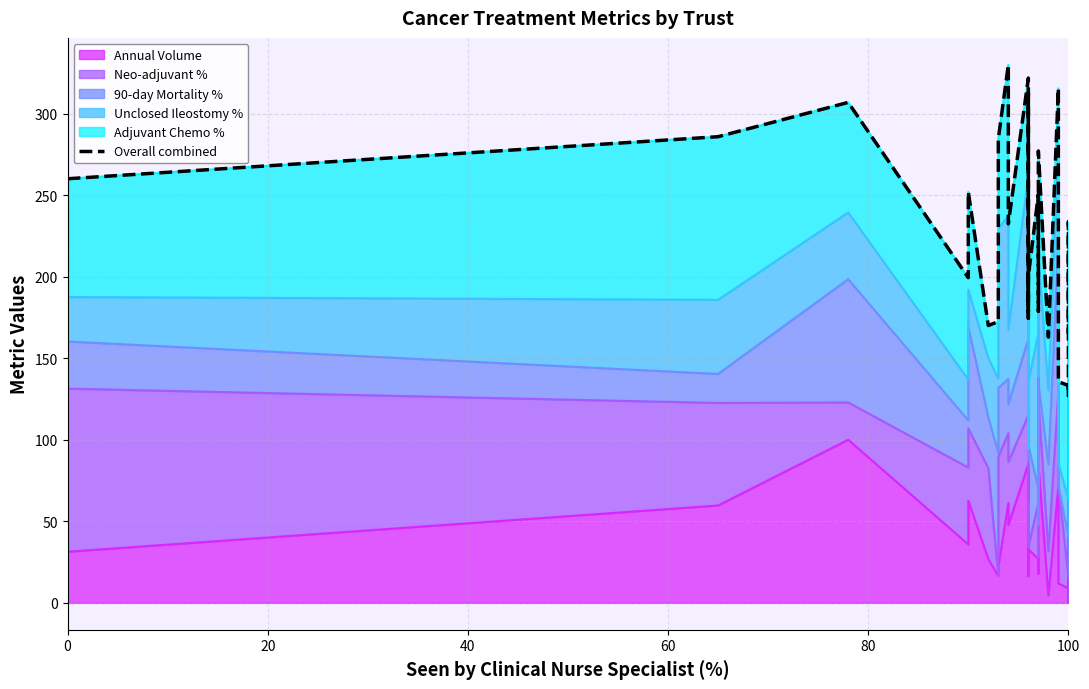

Does the chart display data point markers on the line(s)?

No